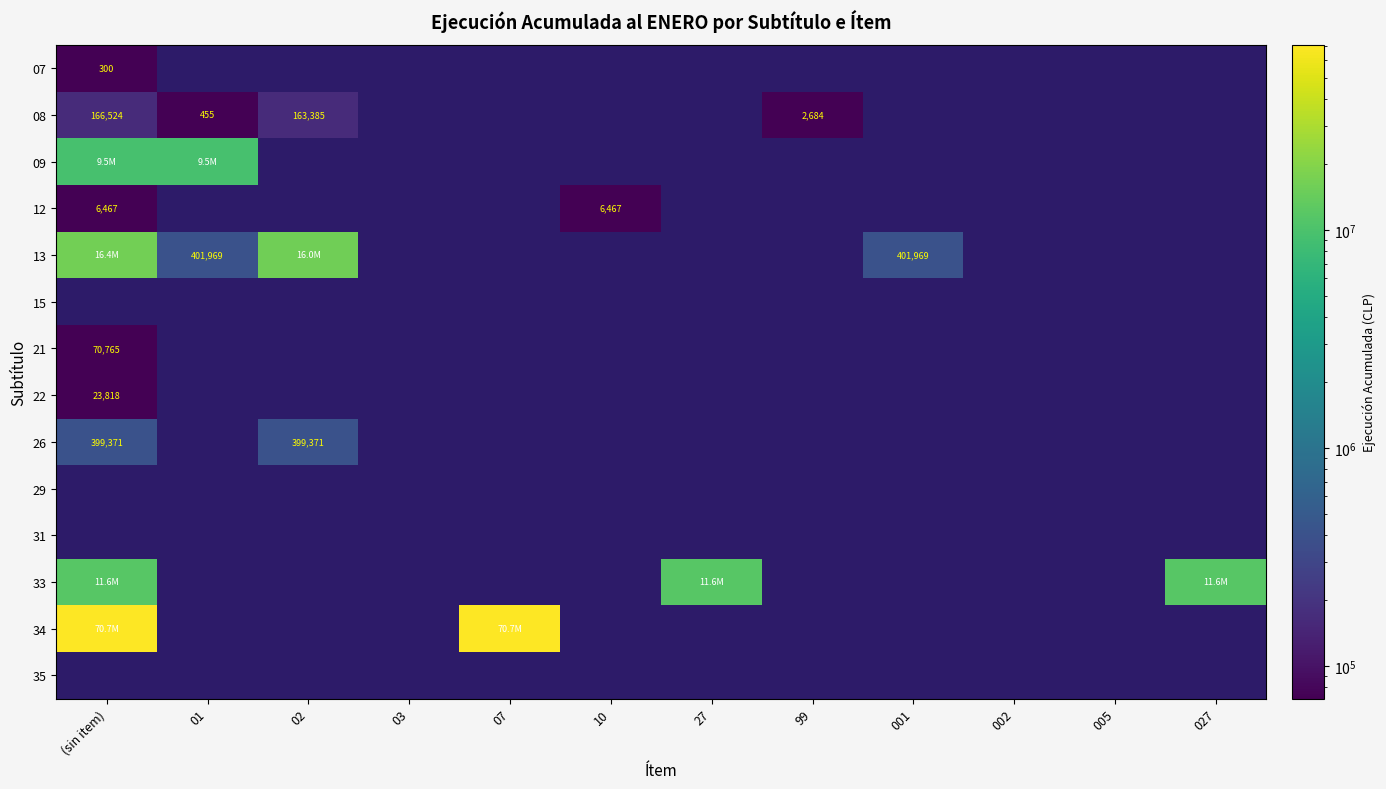

Is the value of 31 at 10 greater than the value of 33 at 02?

No